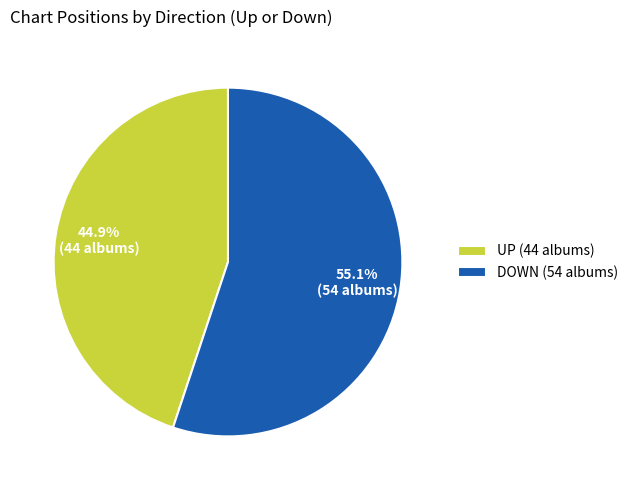

Count the number of slices in the pie.

2